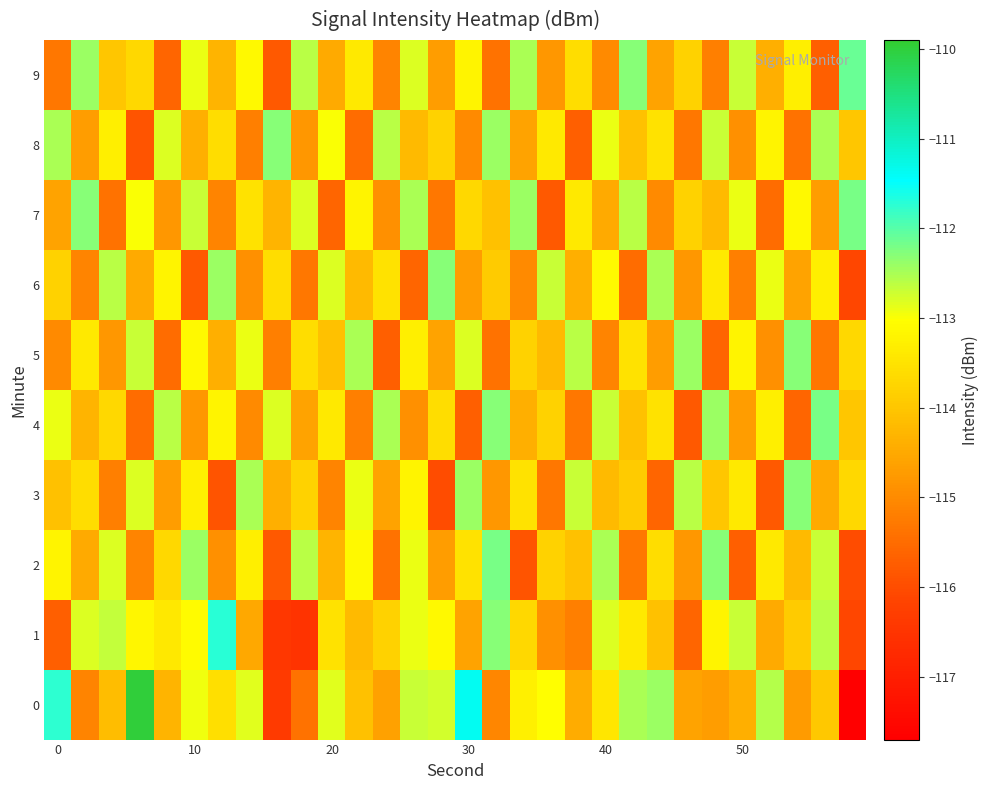

At how many categories does at least one series exceed -114?

30